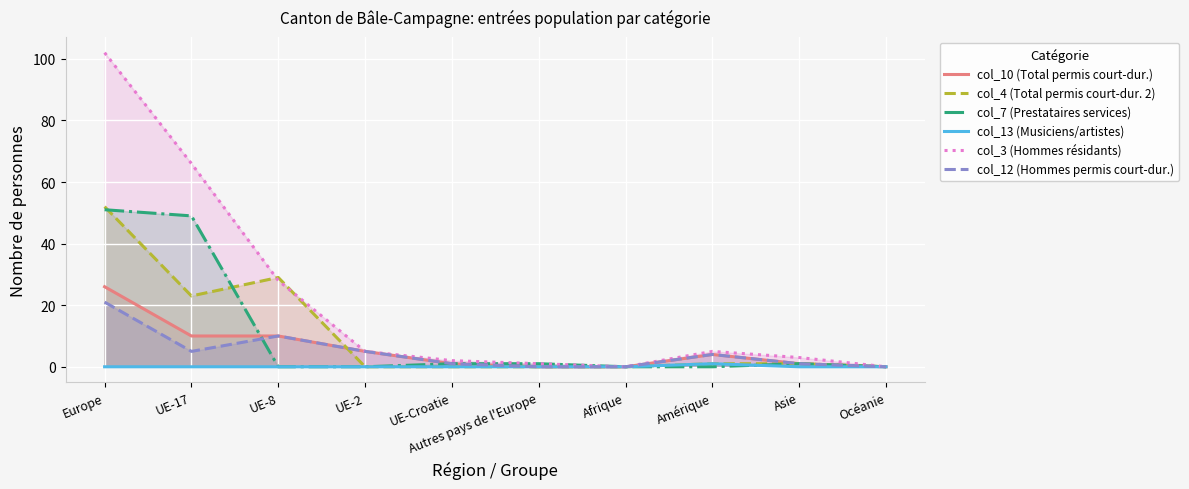

True or false: col_13 (Musiciens/artistes) and col_10 (Total permis court-dur.) cross at least once.

False